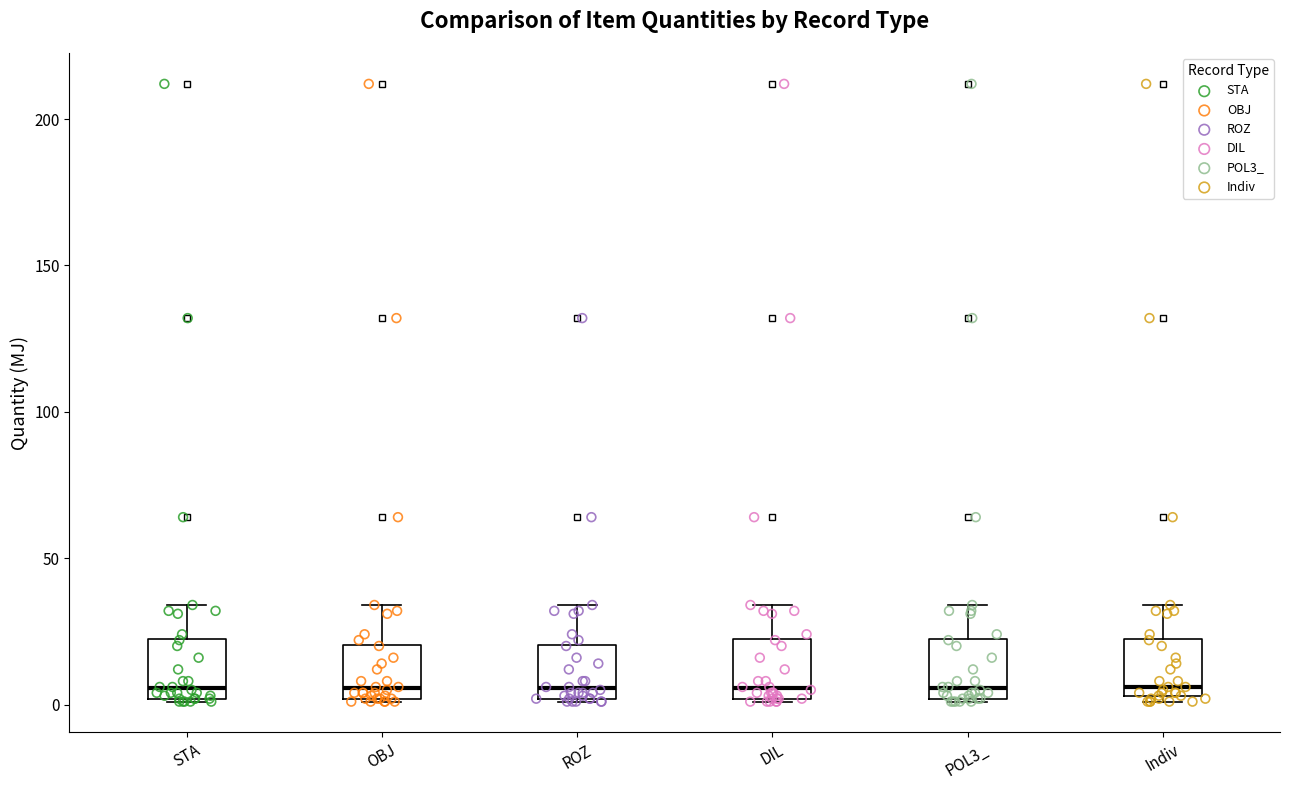

Reading left to right, read every box against the y-axis: the position of its median line, the range the box covers, and the ends of its whiskers. The values are not printed on the chart, so give them approximately, as read against the axis.

STA: median 5, box 0 to 25, whiskers 0 to 35
OBJ: median 5, box 0 to 20, whiskers 0 to 35
ROZ: median 5, box 0 to 20, whiskers 0 to 35
DIL: median 5, box 0 to 25, whiskers 0 to 35
POL3_: median 5, box 0 to 25, whiskers 0 to 35
Indiv: median 5 (just above the box's lower edge), box 5 to 25, whiskers 0 to 35